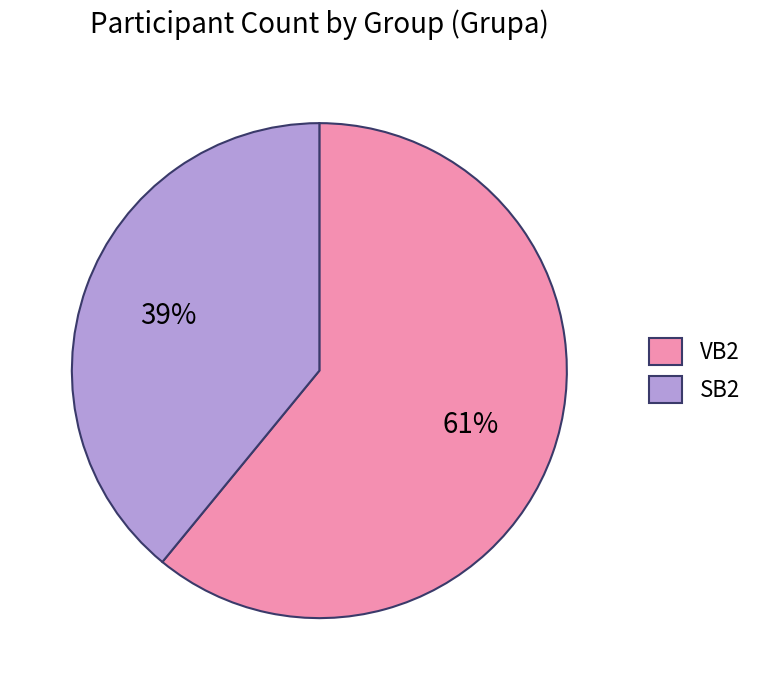

Is it true that VB2 is 50% of the pie?

False